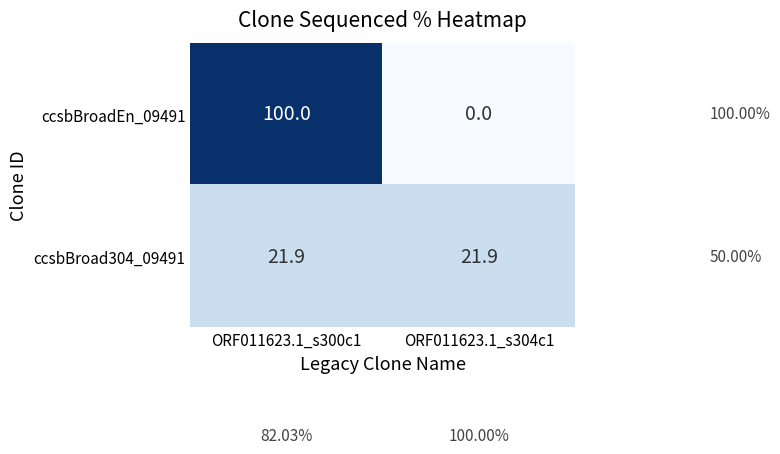

Between ORF011623.1_s300c1 and ORF011623.1_s304c1, which series saw the biggest shift?

ccsbBroadEn_09491